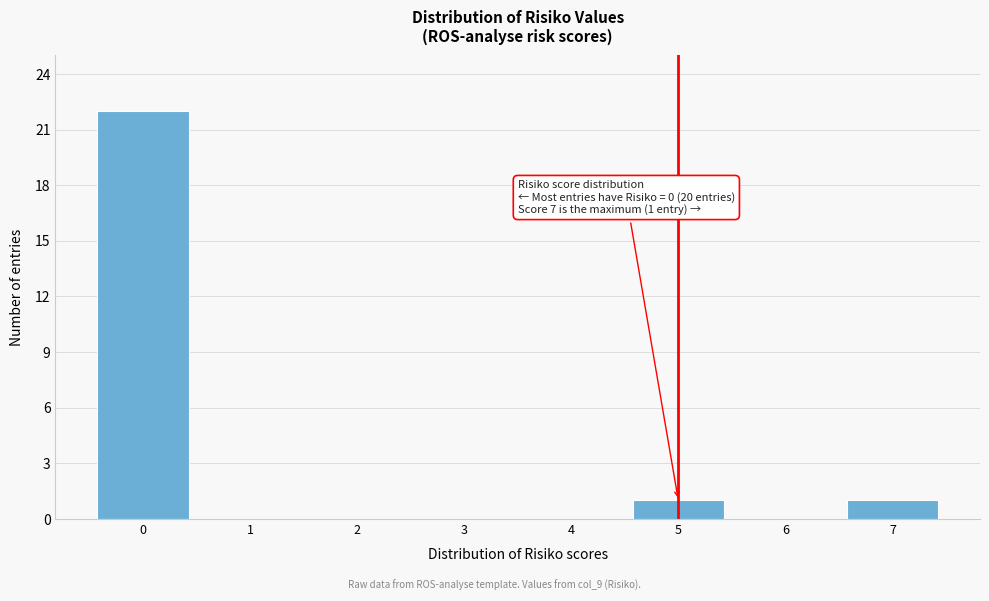

Over which range of the x-axis is the bar tallest?

-0.5 to 0.5